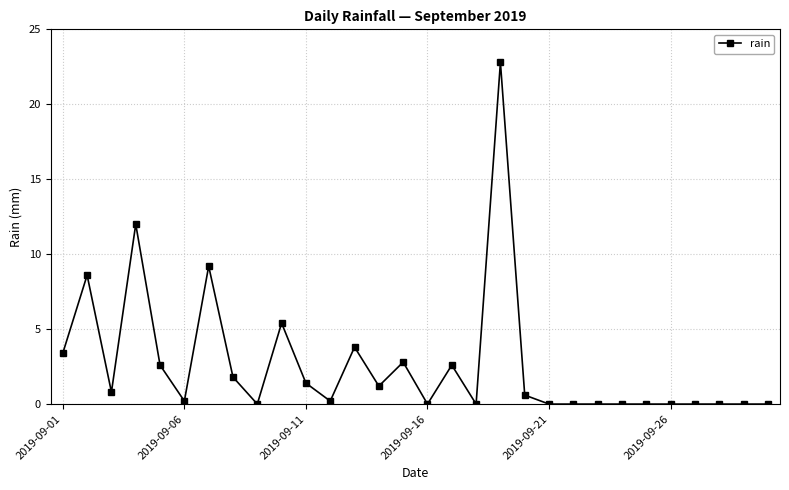

True or false: the data has more than 2 interior local peaks.

True